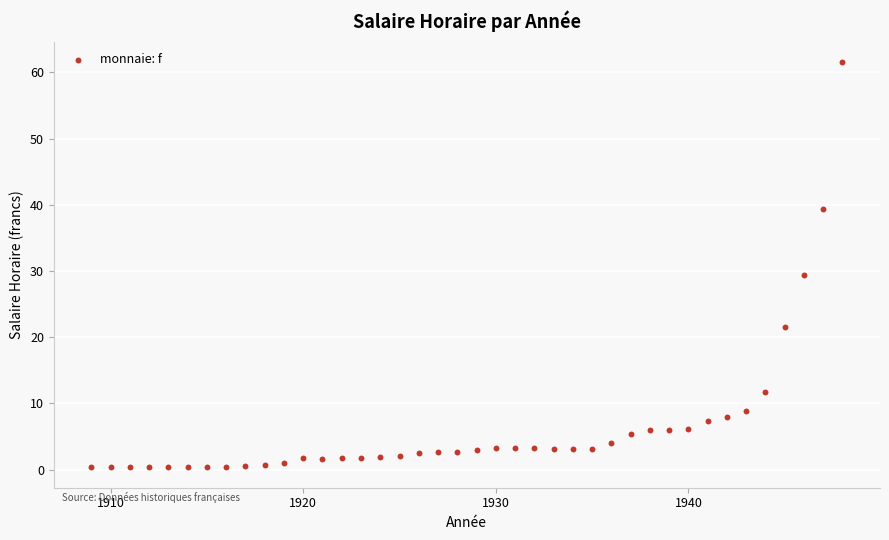

What is the range of X values (max minus min)?

39.0